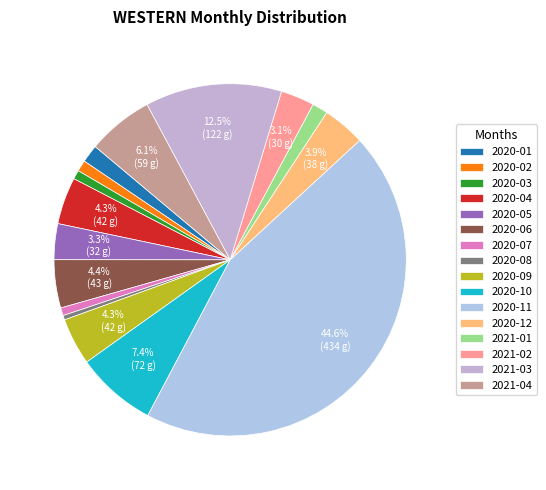

Which slice is the largest?

2020-11